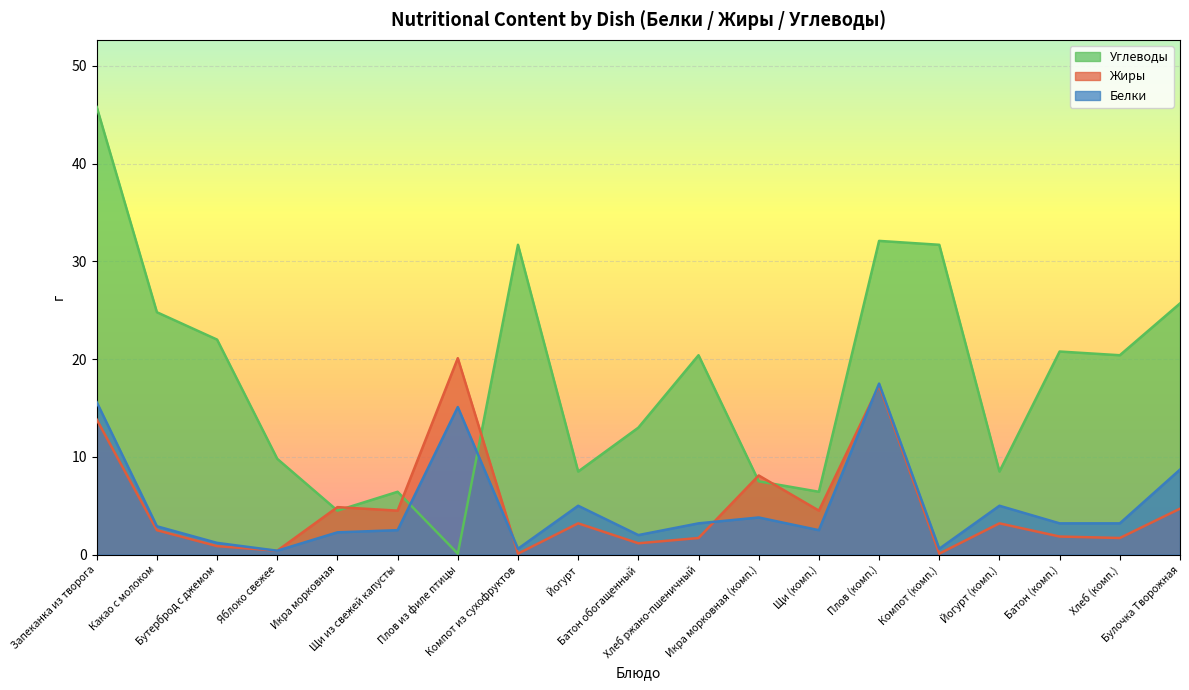

Which series has the widest spread of values?

Углеводы